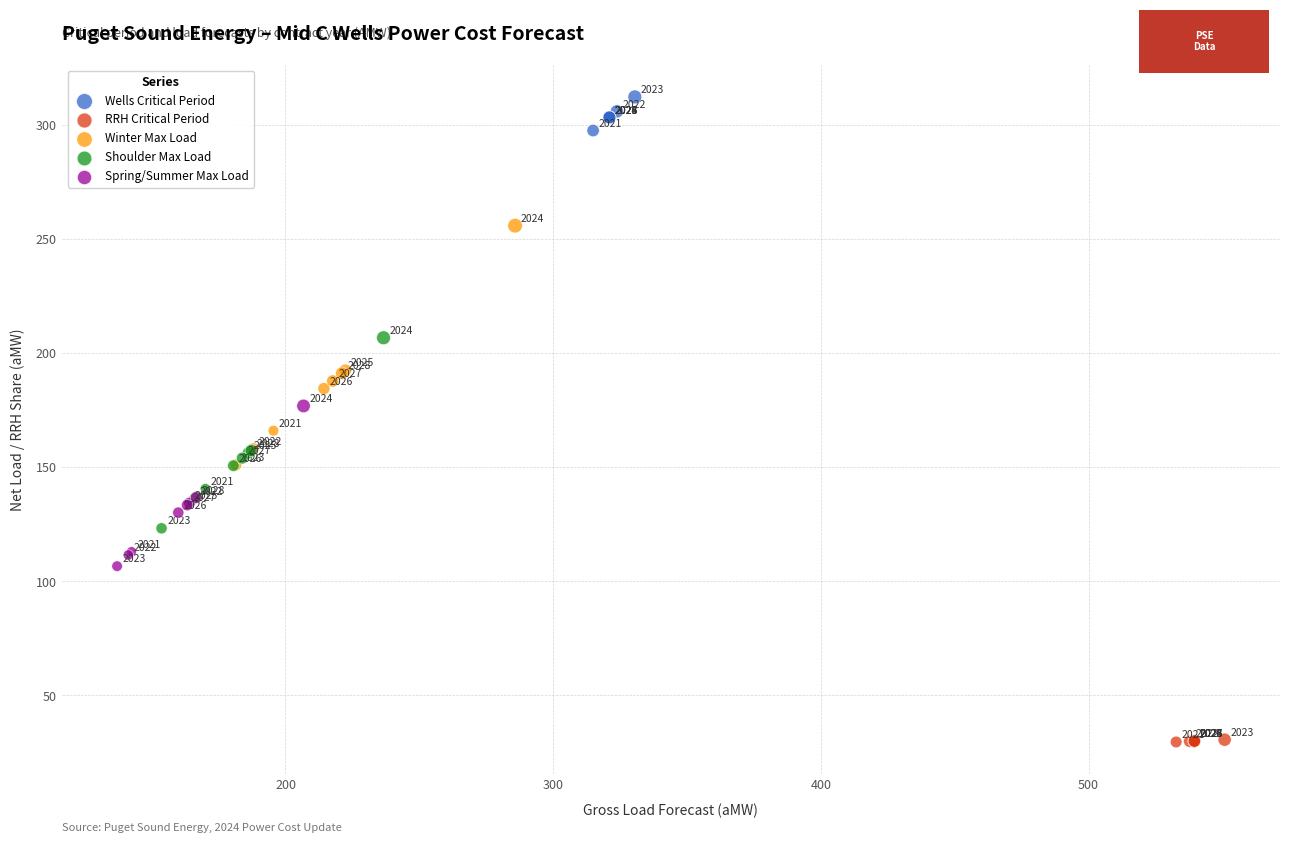

Which series reaches the maximum Y coordinate?

Wells Critical Period